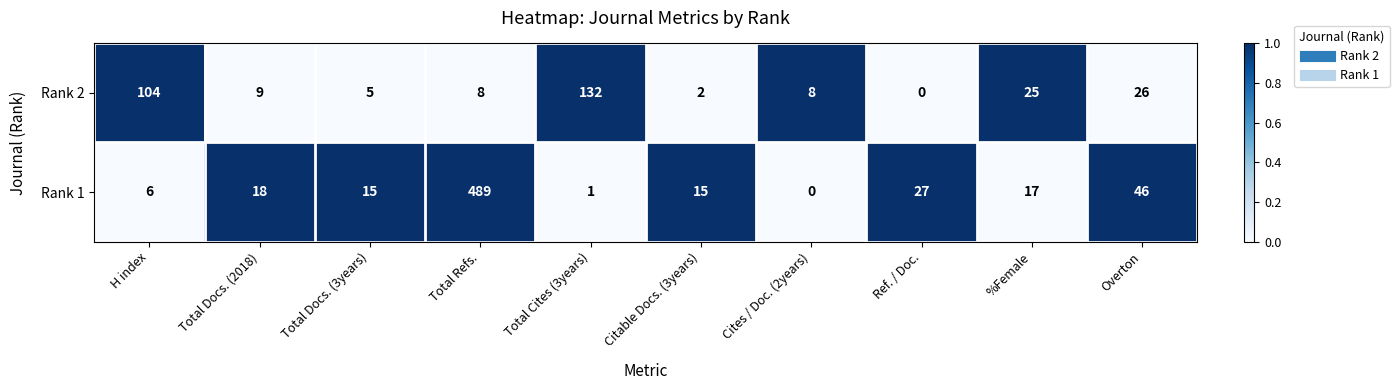

Which series changed the most between Total Cites (3years) and Overton?

Rank 2